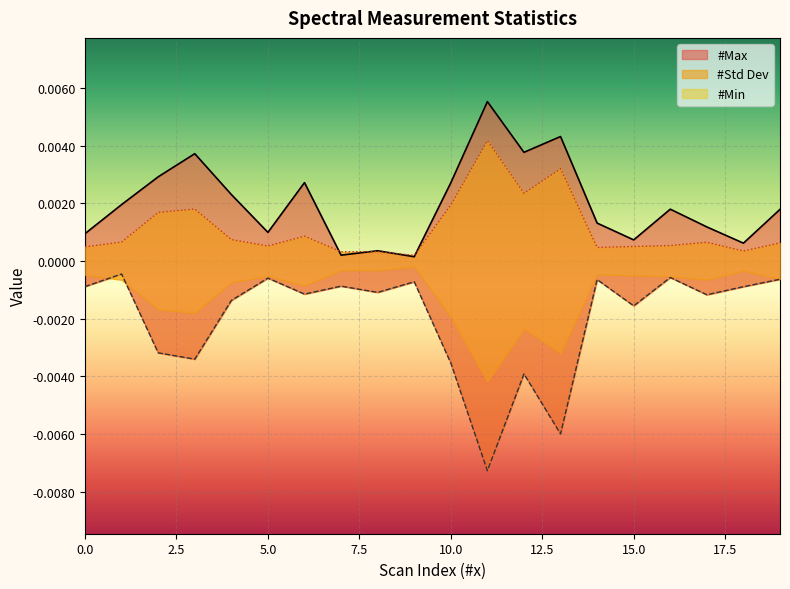

At how many categories does at least one series exceed 0?

20